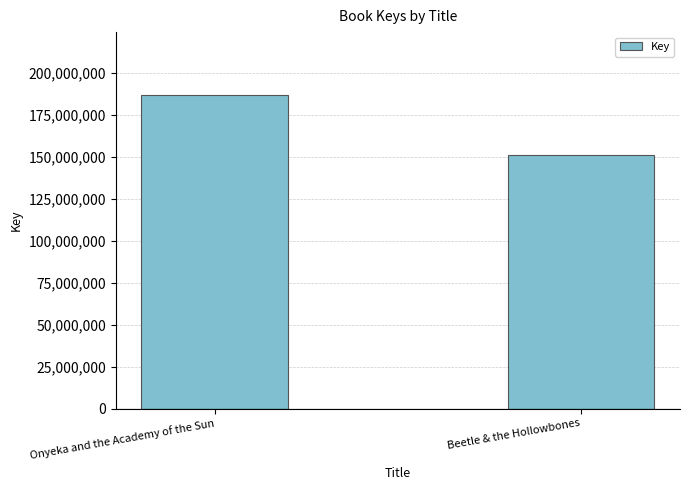

Which category has the highest value across all series?

Onyeka and the Academy of the Sun